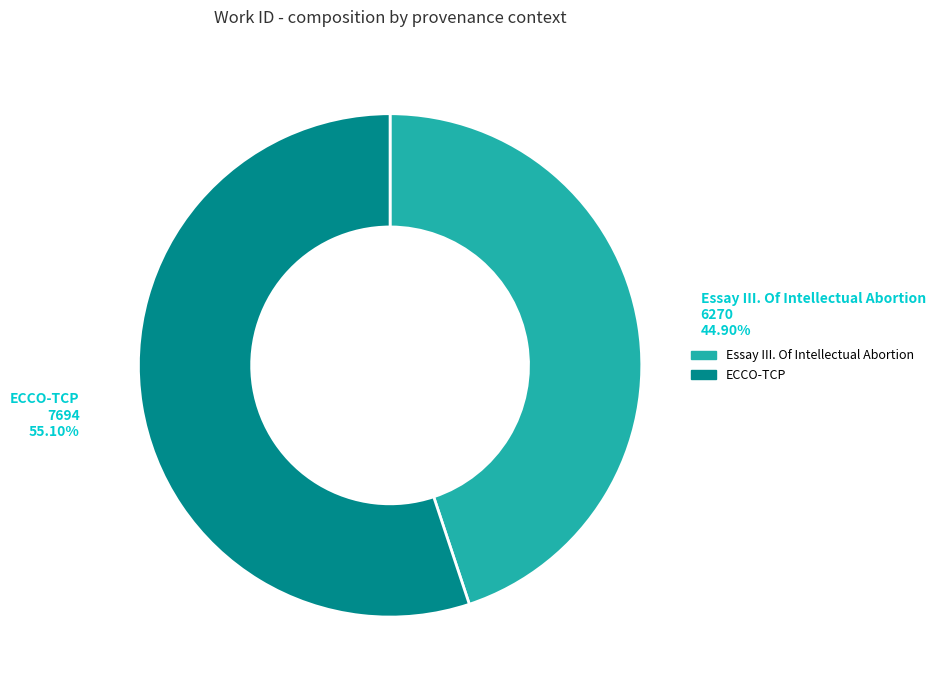

What percentage is the ECCO-TCP slice, to the nearest percent?

55%